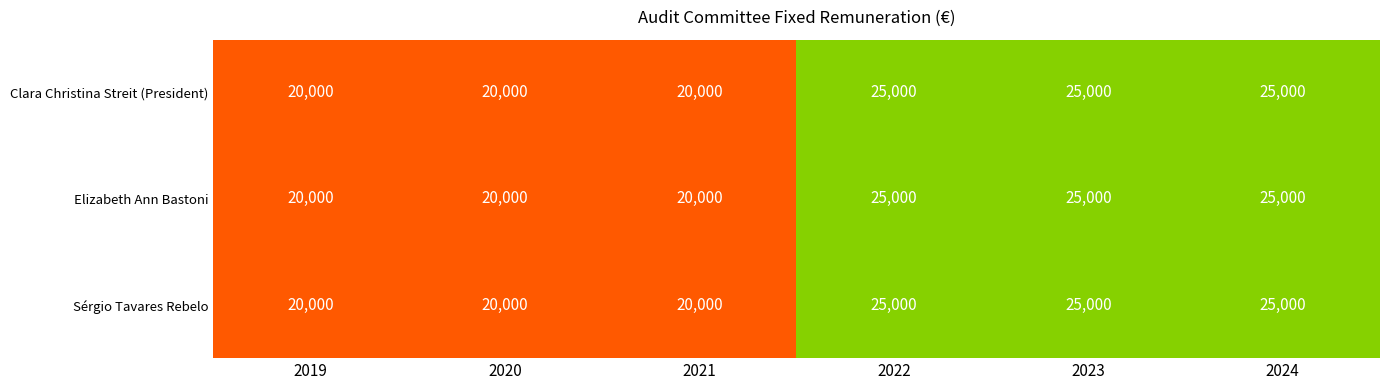

Is it true that Sérgio Tavares Rebelo equals 25000 at 2023?

True